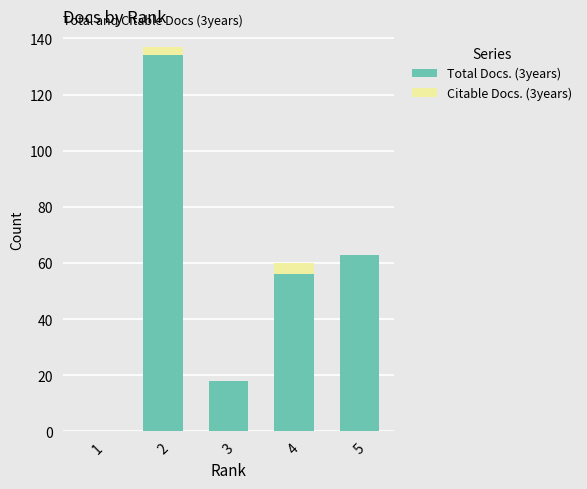

The value of Total Docs. (3years) at 3 is 18. True or false?

True